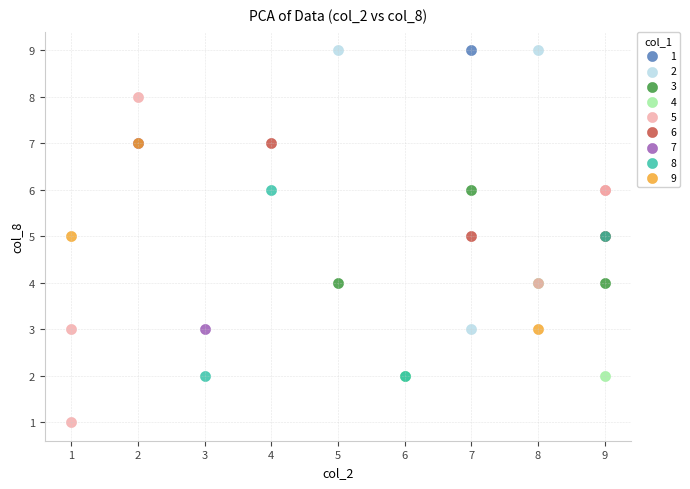

What are all the series names shown in the legend?

1, 2, 3, 4, 5, 6, 7, 8, 9